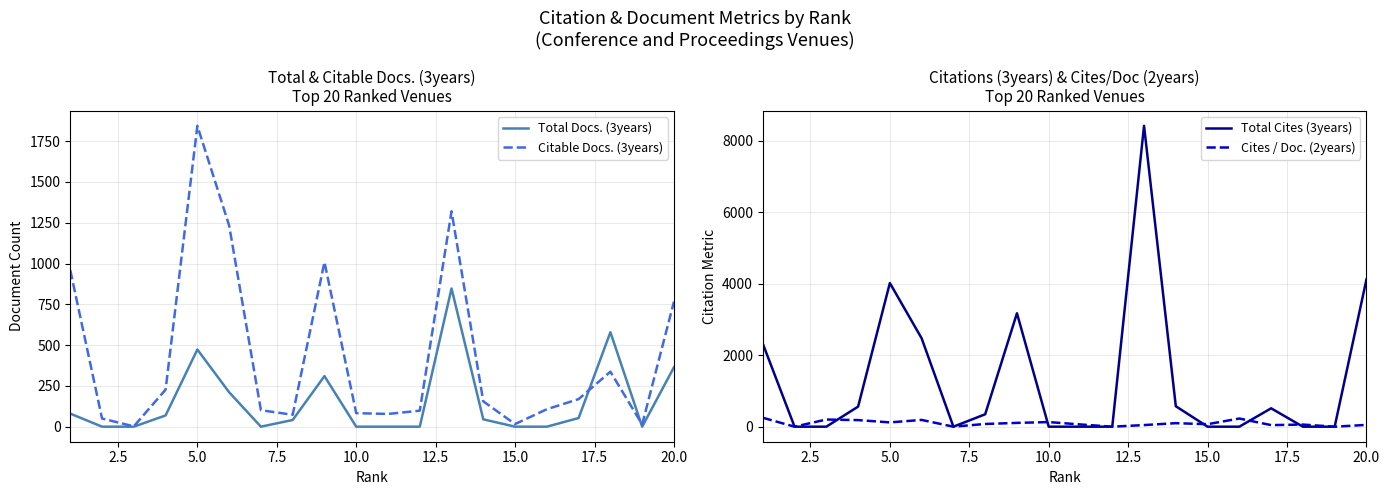

How many distinct data groups are displayed?

4